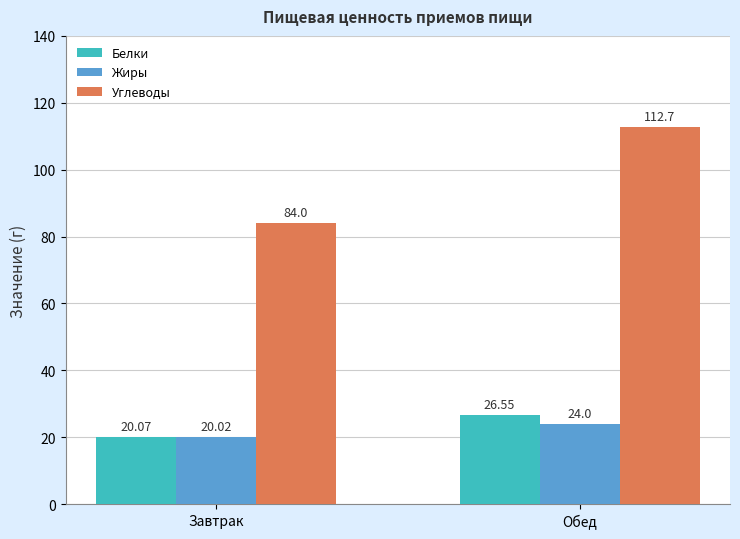

Is it true that Жиры equals 9.9 at Завтрак?

False